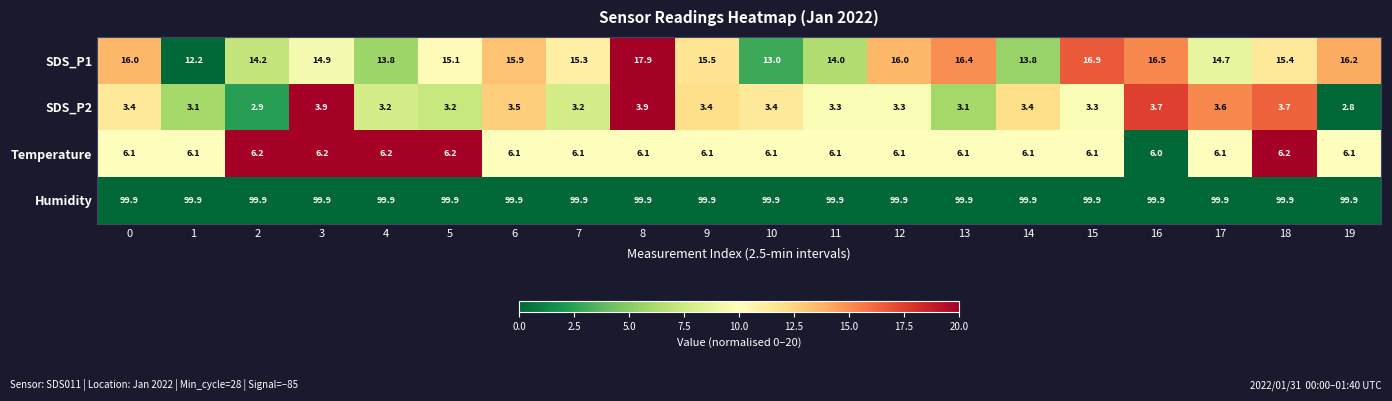

What is the difference between the maximum and minimum values in the SDS_P2 series?

1.1